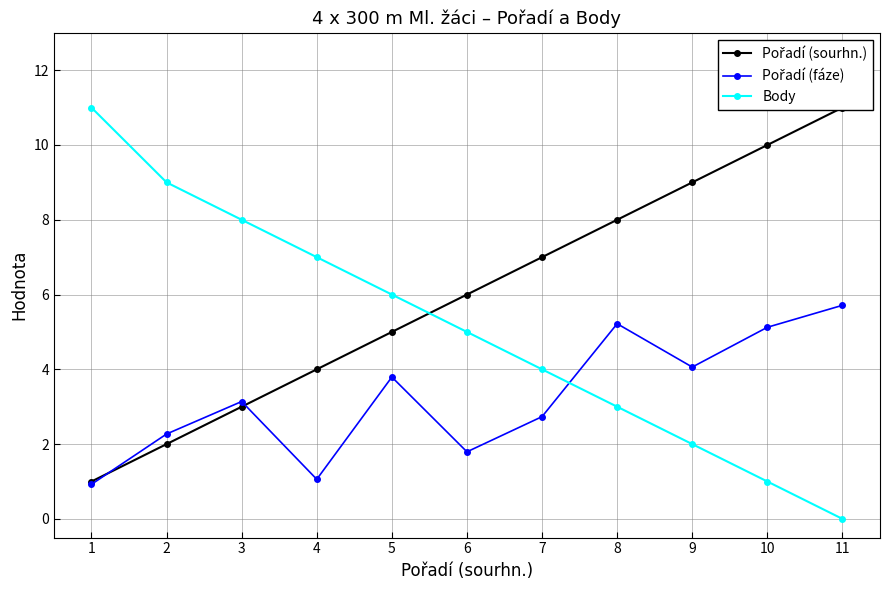

Rank the series at 8 from highest to lowest value.

Pořadí (sourhn.), Pořadí (fáze), Body